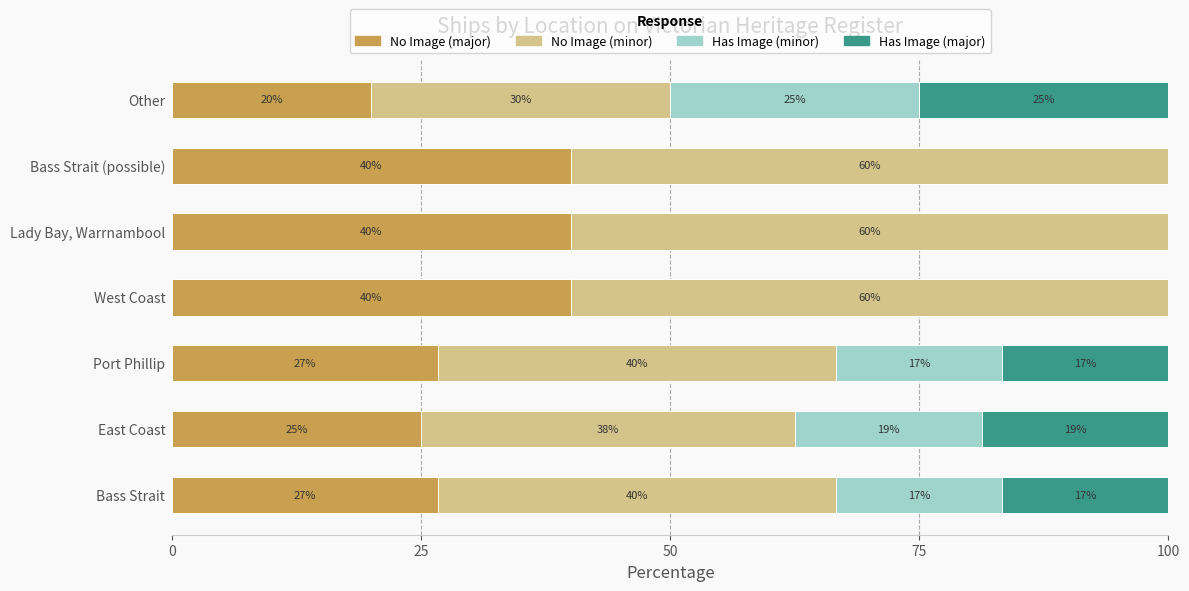

Is it true that No Image (major) equals 37.2 at Port Phillip?

False